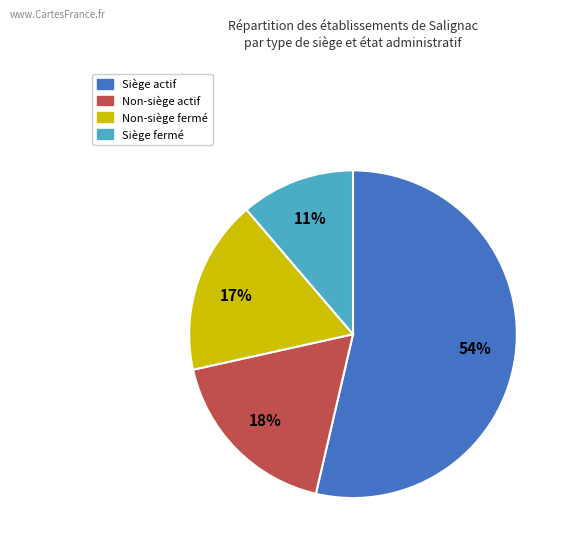

To the nearest percent, what is the average slice percentage?

25%